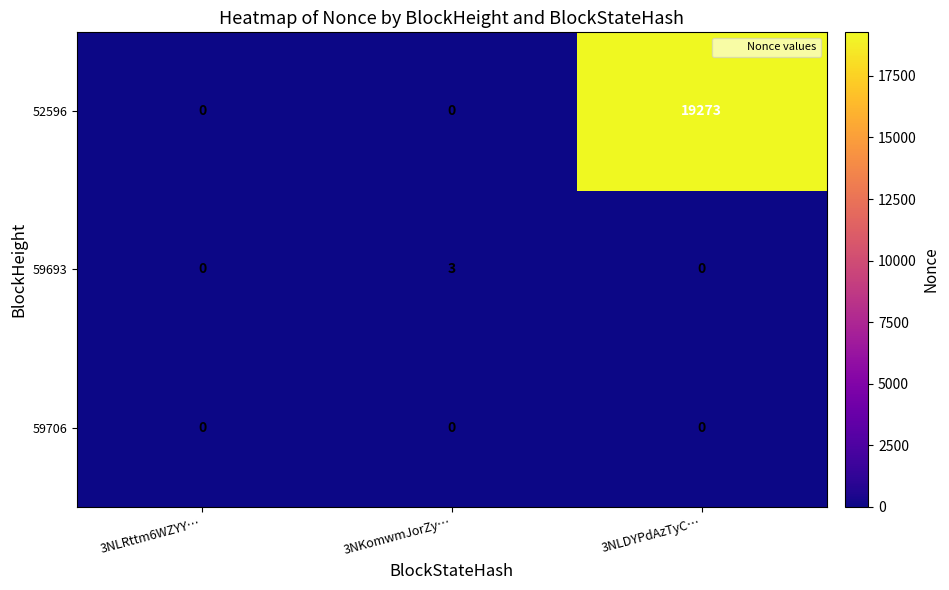

List the series in order of their peak value, lowest first.

59706, 59693, 52596